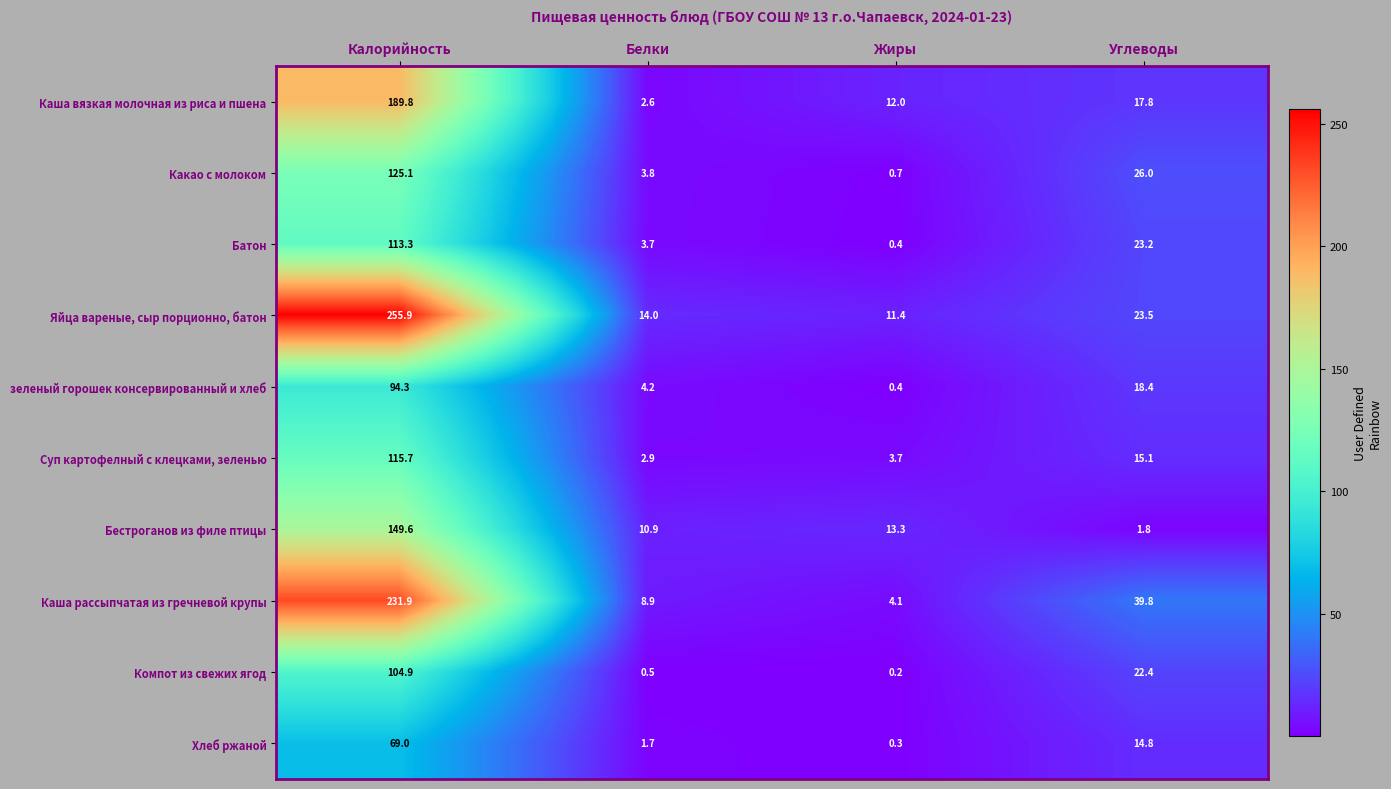

What is the highest value of the Яйца вареные, сыр порционно, батон series?

255.9